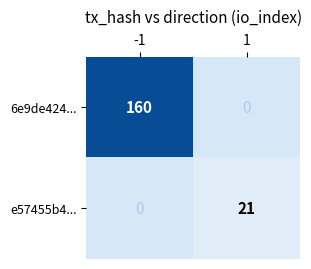

Is it true that e57455b4... equals 21 at 1?

True